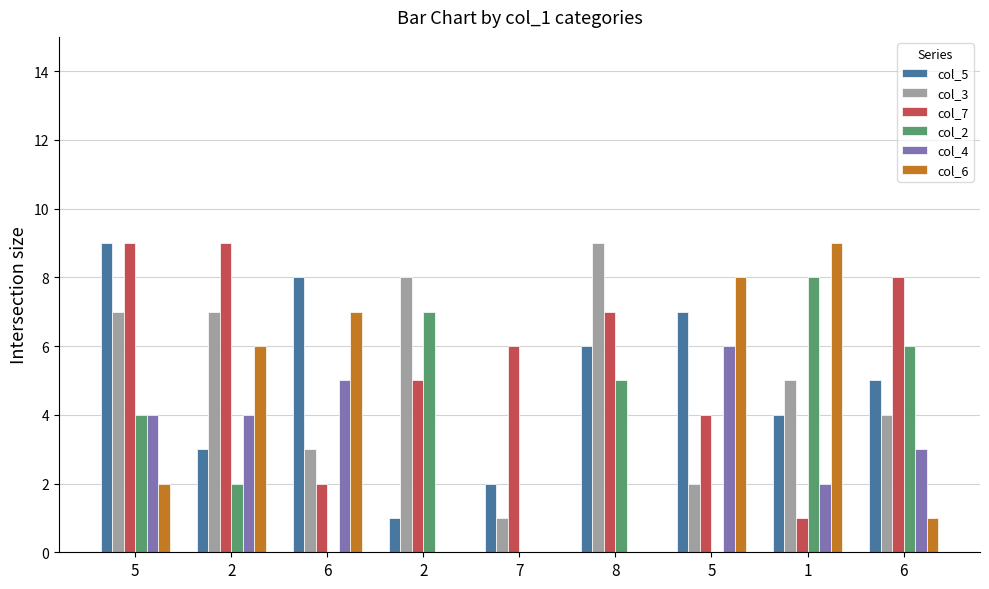

What is the sum of the col_7 values at 6 and 5?

12